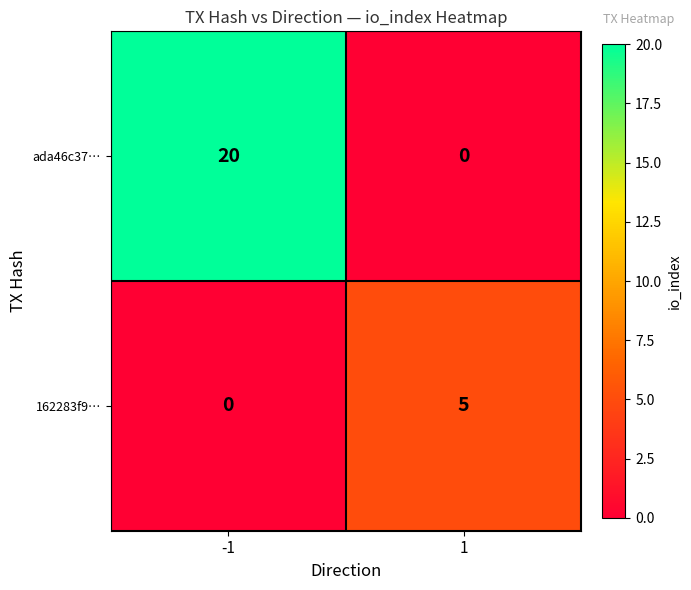

Which series has the largest range (max minus min)?

ada46c37…